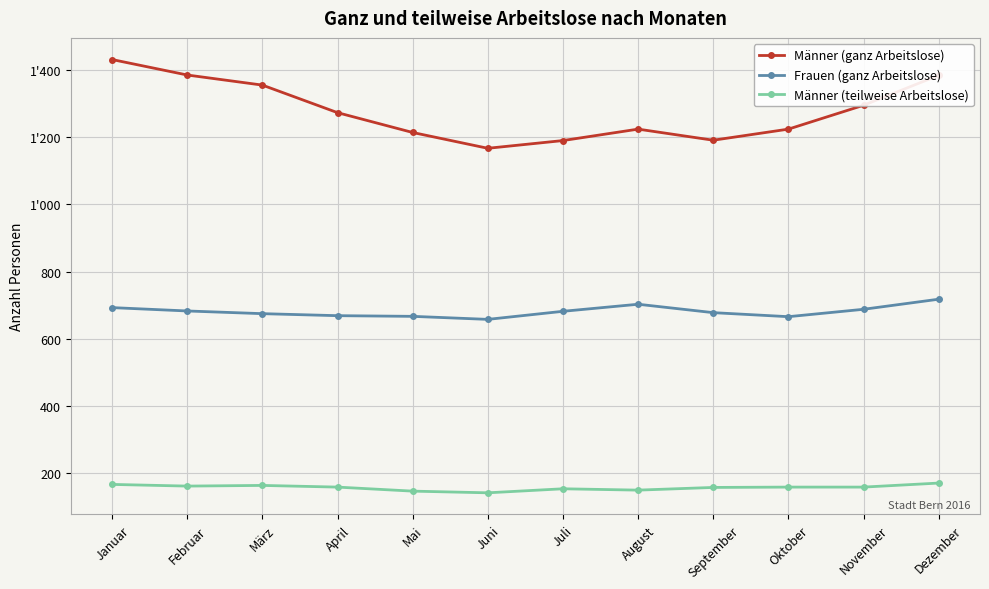

Which series has the largest total across all categories?

Männer (ganz Arbeitslose)